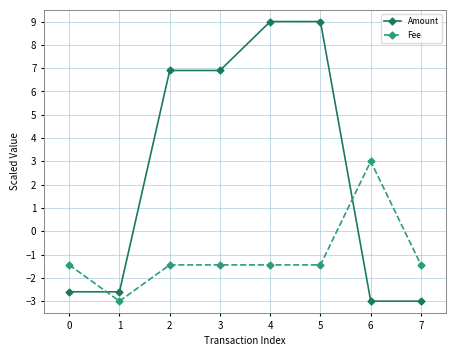

Between which two adjacent categories do Amount and Fee first intersect?

0 and 1